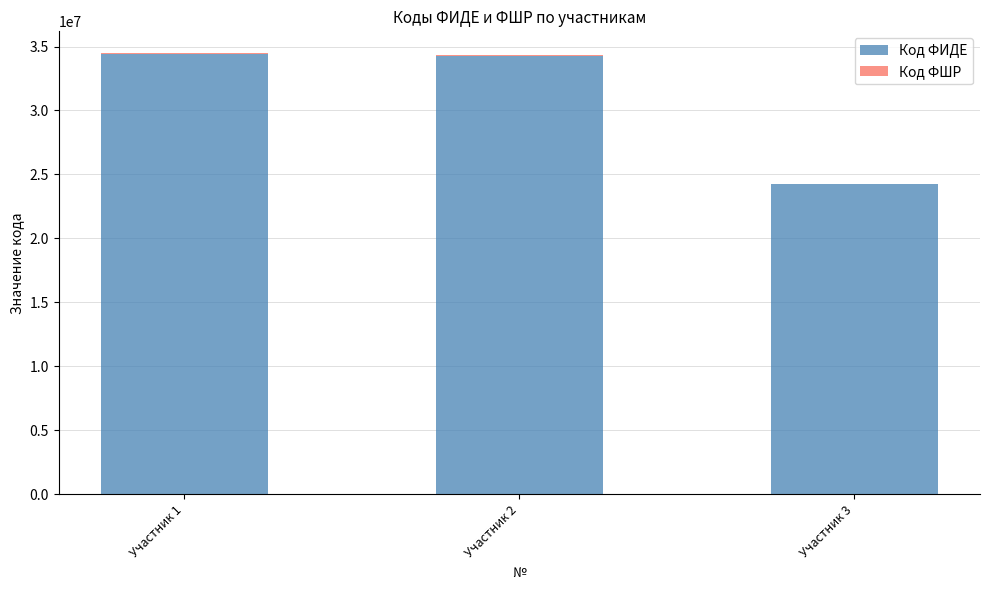

What is the sum of all Код ФИДЕ values?

92924380